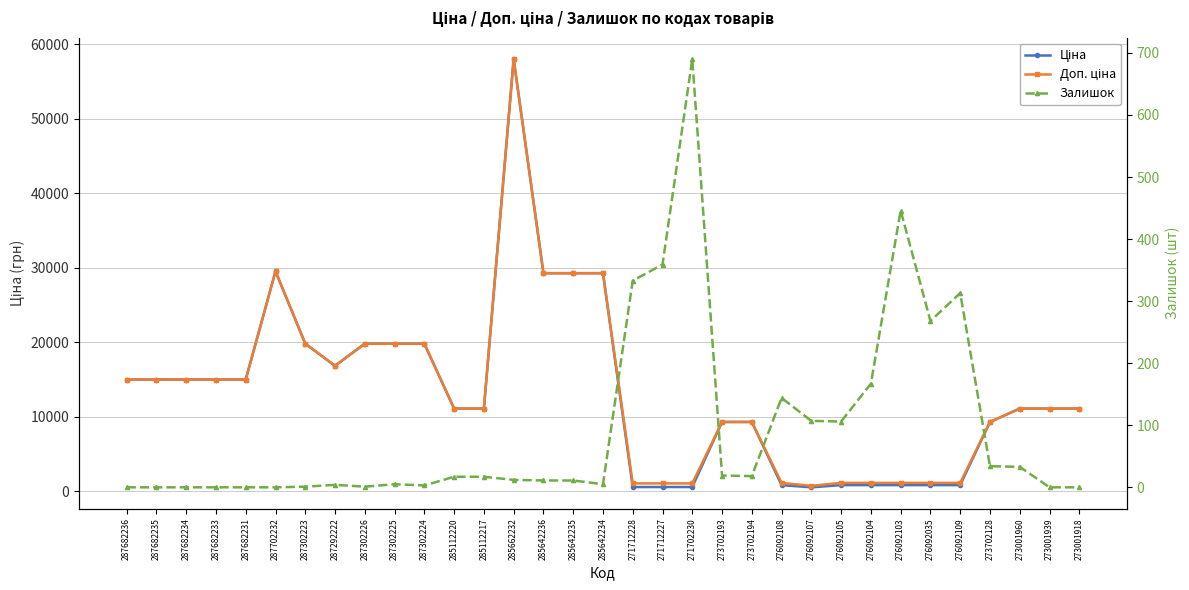

Reading left to right, what are all the values shown in this chart?

Ціна: 15019.2	15019.2	15019.2	15019.2	15019.2	29548.9	19831.1	16863.2	19831.1	19831.1	19831.1	11113.6	11113.6	58037.0	29294.9	29294.9	29294.9	586.0	586.0	586.0	9321.4	9321.4	842.8	547.8	842.8	842.8	842.8	842.8	842.8	9321.4	11113.6	11113.6	11113.6
Доп. ціна: 15019.2	15019.2	15019.2	15019.2	15019.2	29548.9	19831.1	16863.2	19831.1	19831.1	19831.1	11113.6	11113.6	58037.0	29294.9	29294.9	29294.9	1074.5	1074.5	1074.5	9321.4	9321.4	1142.1	742.0	1142.1	1142.1	1142.1	1142.1	1142.1	9321.4	11113.6	11113.6	11113.6
Залишок: 0.0	0.0	0.0	0.0	0.0	0.0	1.0	4.0	1.0	5.0	3.0	17.0	17.0	12.0	11.0	11.0	5.0	333.0	359.0	690.0	19.0	18.0	144.0	107.0	106.0	167.0	446.0	268.0	313.0	34.0	33.0	0.0	0.0